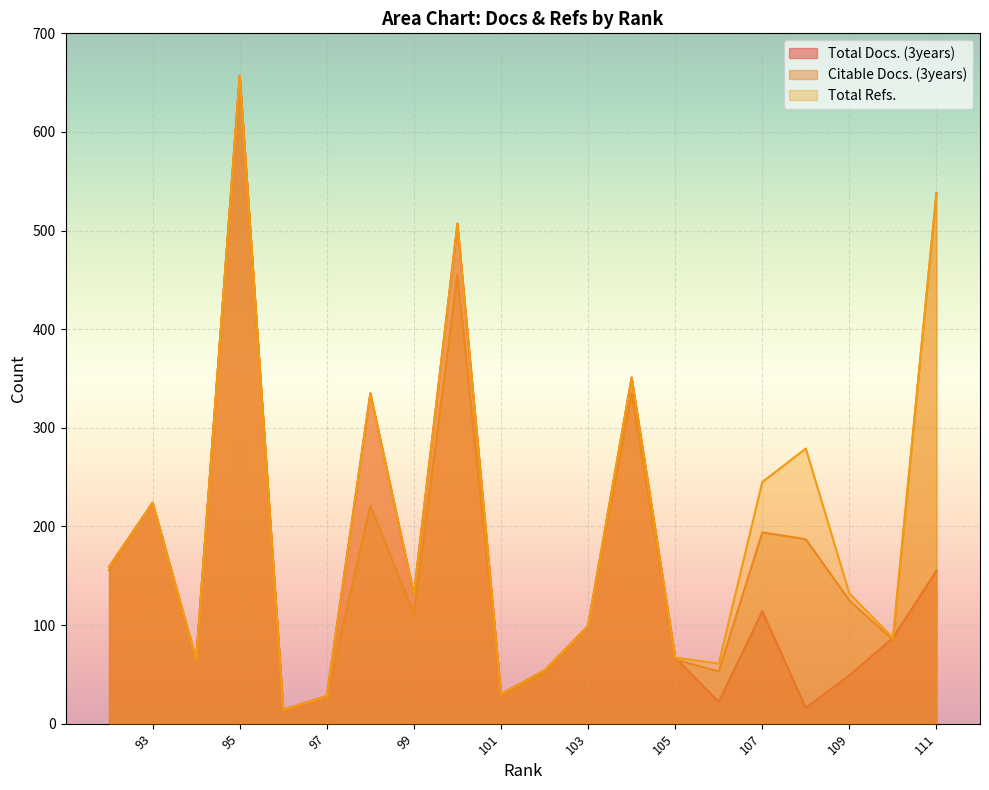

List the series in order of their peak value, lowest first.

Citable Docs. (3years), Total Docs. (3years), Total Refs.